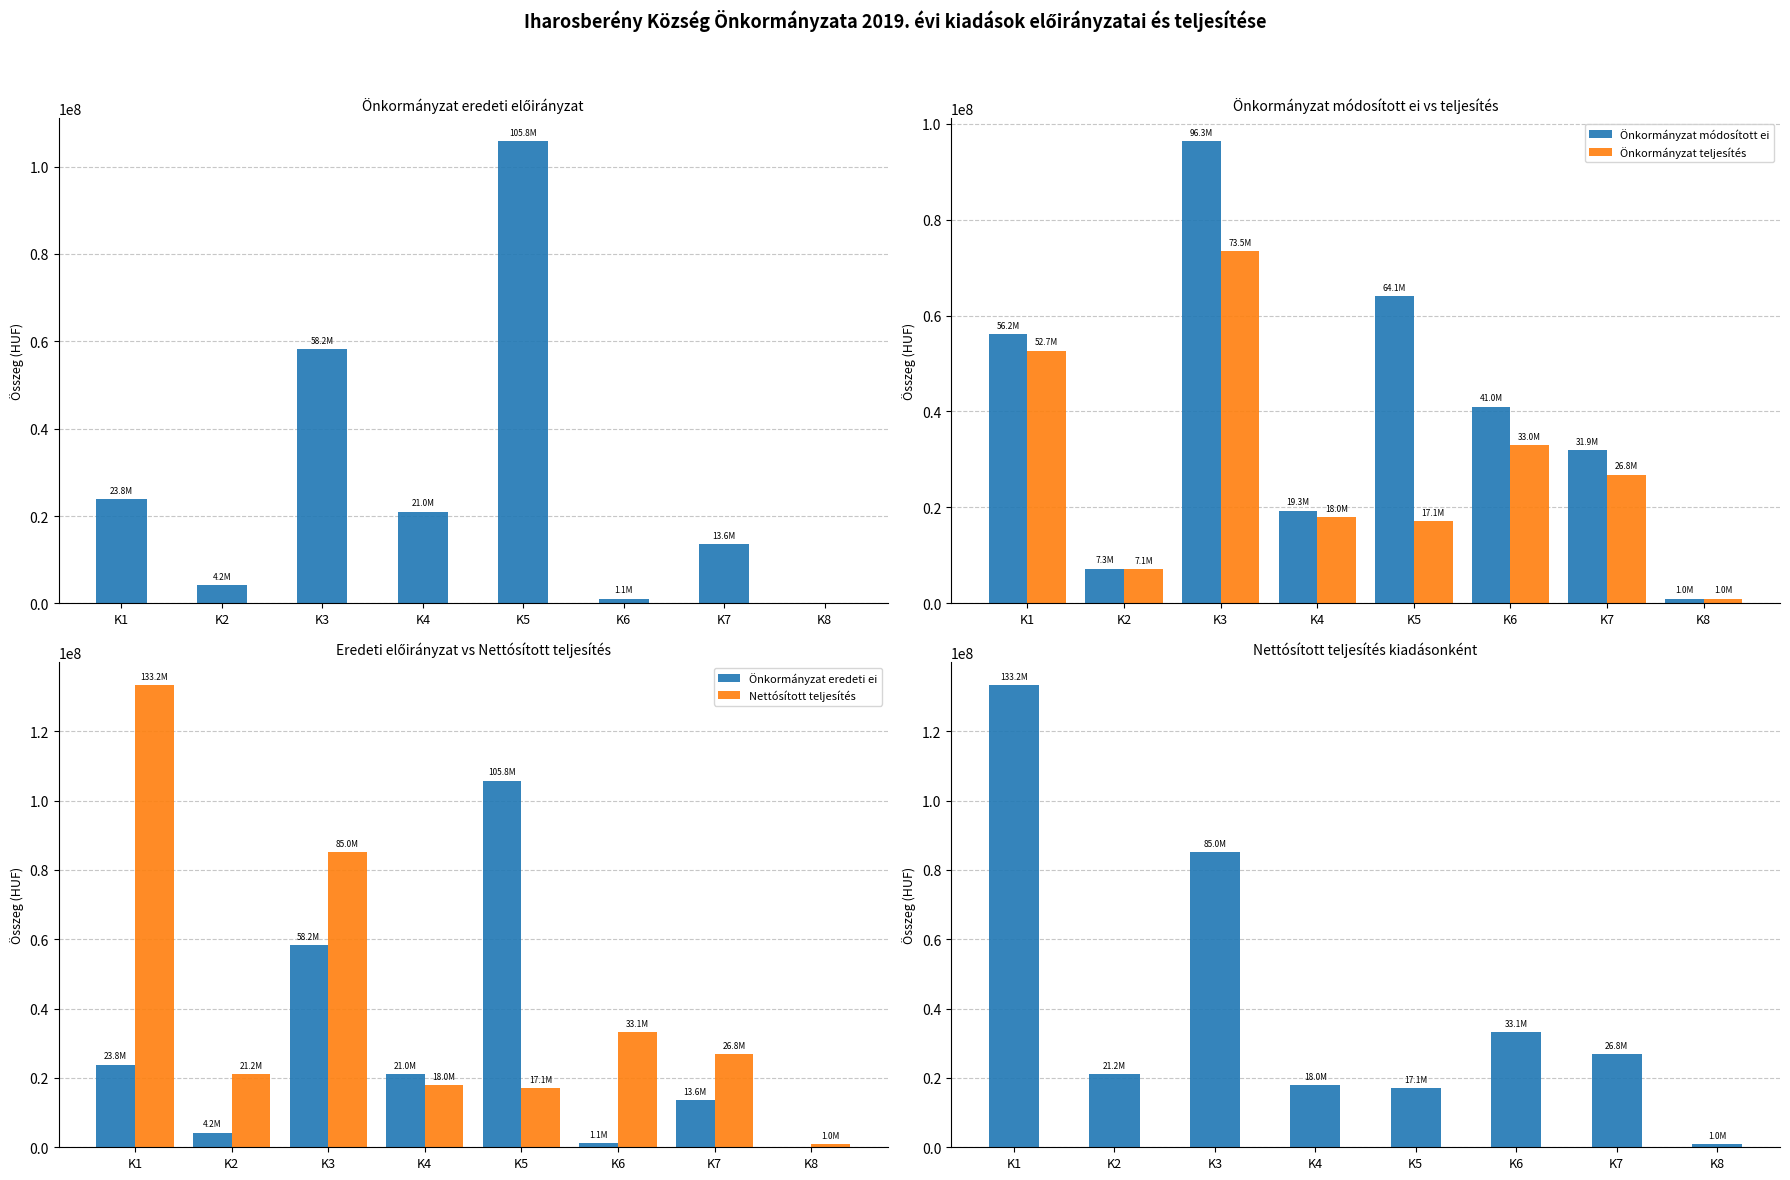

Is it true that Önkormányzat teljesítés equals 10445454 at K2?

False